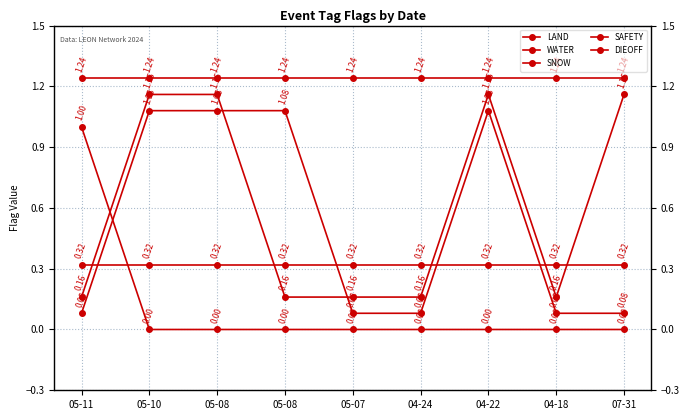

What is the total value across all series at 05-08?

3.8